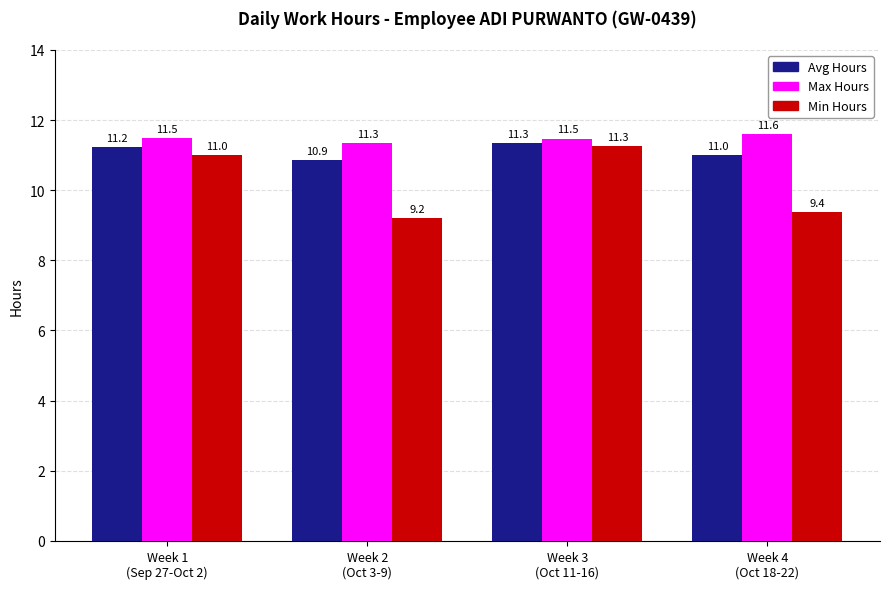

At which category is the sum across all series the highest?

Week 3
(Oct 11-16)